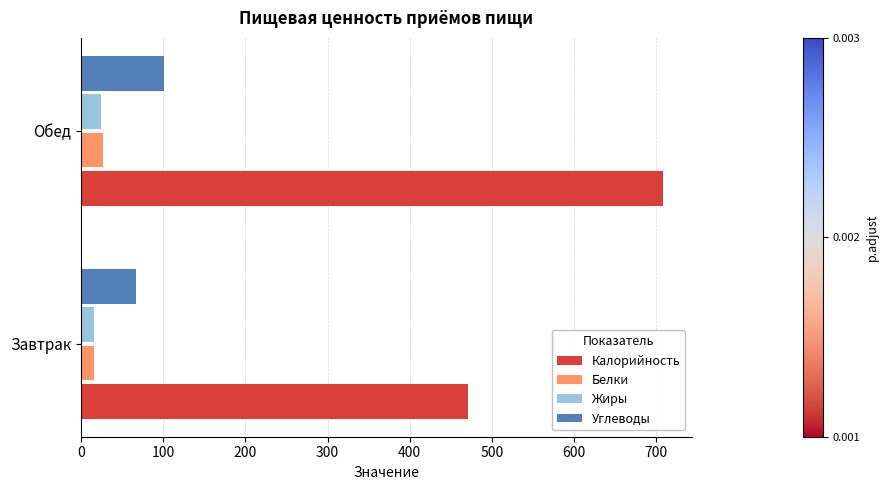

Rank the categories by Калорийность value from highest to lowest.

Обед, Завтрак